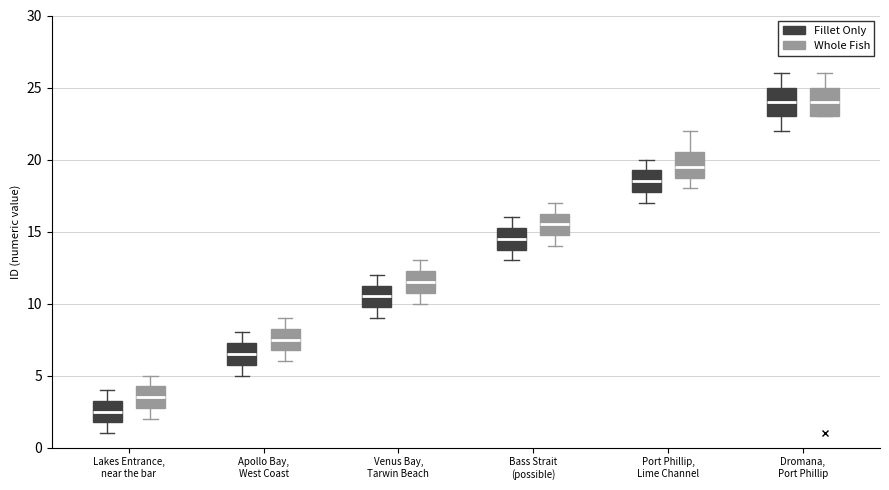

Reading left to right, read every box against the y-axis: the position of its median line, the range the box covers, and the ends of its whiskers. The values are not printed on the chart, so give them approximately, as read against the axis.

Lakes Entrance, near the bar (Fillet Only): median 2.5, box 2.0 to 3.5, whiskers 1.0 to 4.0
Lakes Entrance, near the bar (Whole Fish): median 3.5, box 3.0 to 4.5, whiskers 2.0 to 5.0
Apollo Bay, West Coast (Fillet Only): median 6.5, box 6.0 to 7.5, whiskers 5.0 to 8.0
Apollo Bay, West Coast (Whole Fish): median 7.5, box 7.0 to 8.5, whiskers 6.0 to 9.0
Venus Bay, Tarwin Beach (Fillet Only): median 10.5, box 10.0 to 11.5, whiskers 9.0 to 12.0
Venus Bay, Tarwin Beach (Whole Fish): median 11.5, box 11.0 to 12.5, whiskers 10.0 to 13.0
Bass Strait (possible) (Fillet Only): median 14.5, box 14.0 to 15.5, whiskers 13.0 to 16.0
Bass Strait (possible) (Whole Fish): median 15.5, box 15.0 to 16.5, whiskers 14.0 to 17.0
Port Phillip, Lime Channel (Fillet Only): median 18.5, box 18.0 to 19.5, whiskers 17.0 to 20.0
Port Phillip, Lime Channel (Whole Fish): median 19.5, box 19.0 to 20.5, whiskers 18.0 to 22.0
Dromana, Port Phillip (Fillet Only): median 24.0, box 23.0 to 25.0, whiskers 22.0 to 26.0
Dromana, Port Phillip (Whole Fish): median 24.0, box 23.0 to 25.0, whiskers 23.0 to 26.0